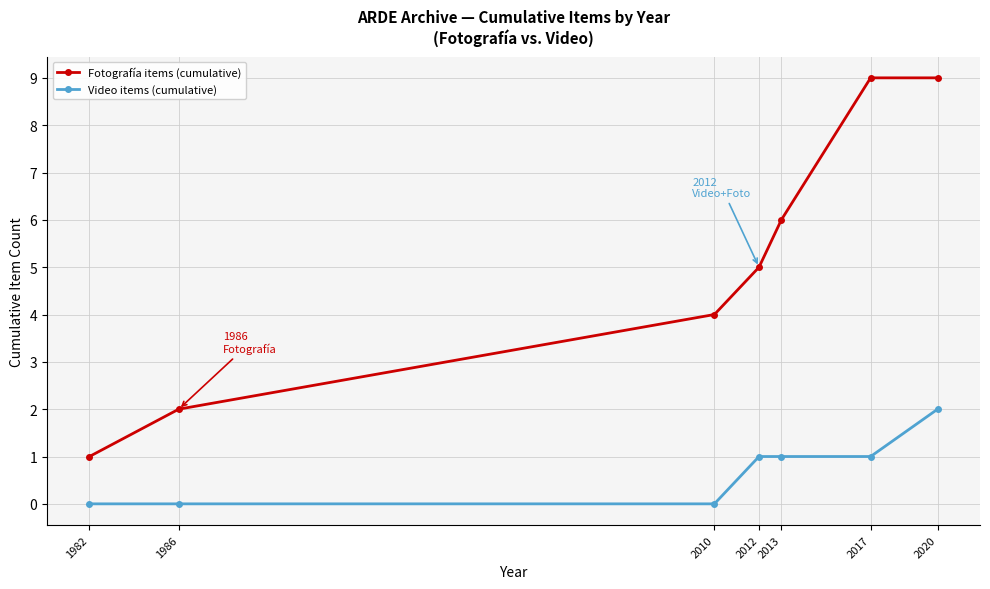

What is the average value of the Video items (cumulative) series?

1